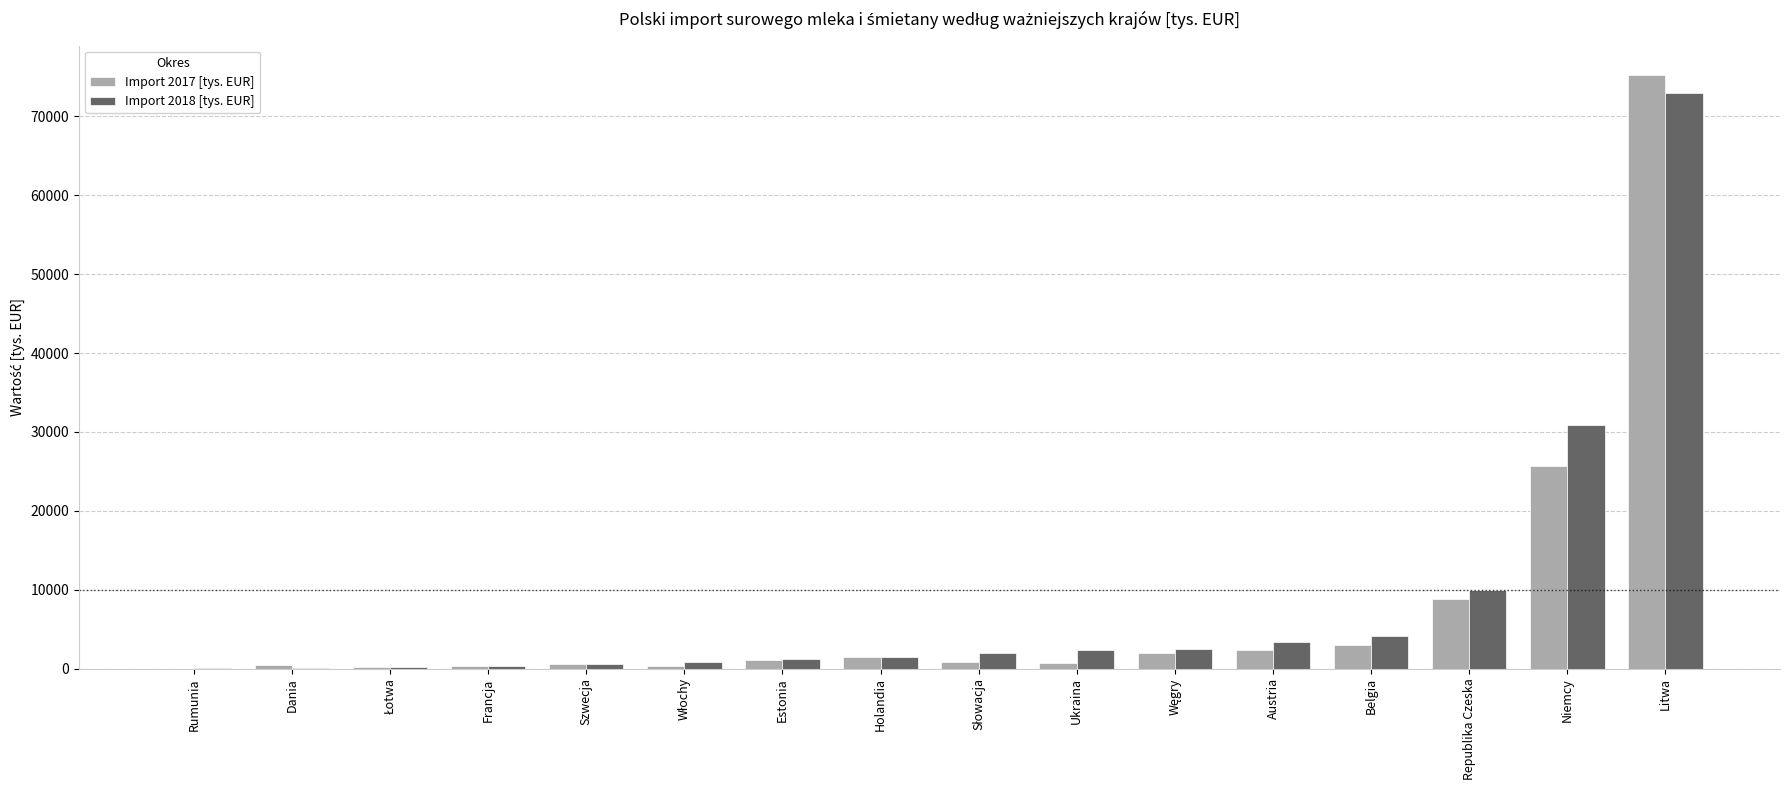

What is the maximum value for Import 2017 [tys. EUR]?

75203.4